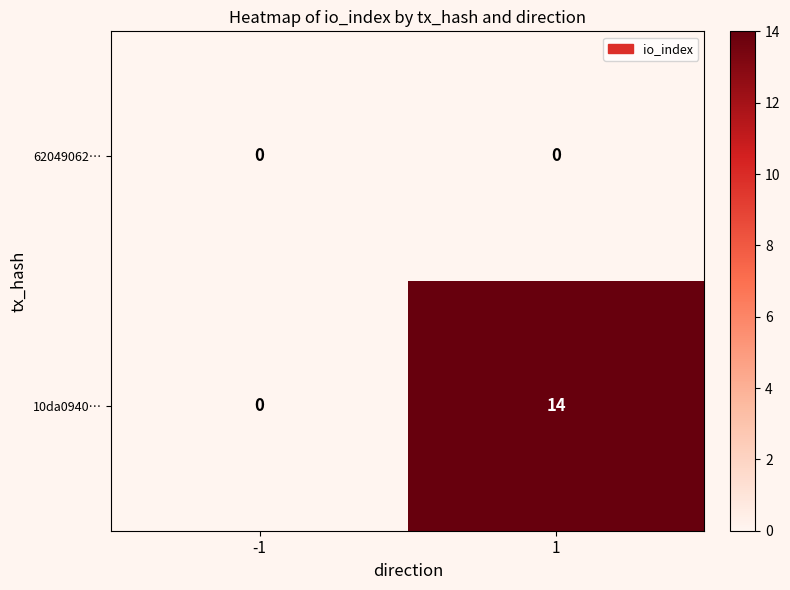

Reading left to right, extract all data points from this chart.

62049062…: -1=0	1=0
10da0940…: -1=0	1=14